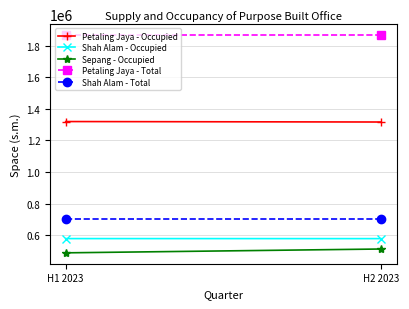

What is the maximum value for Petaling Jaya - Total?

1866913